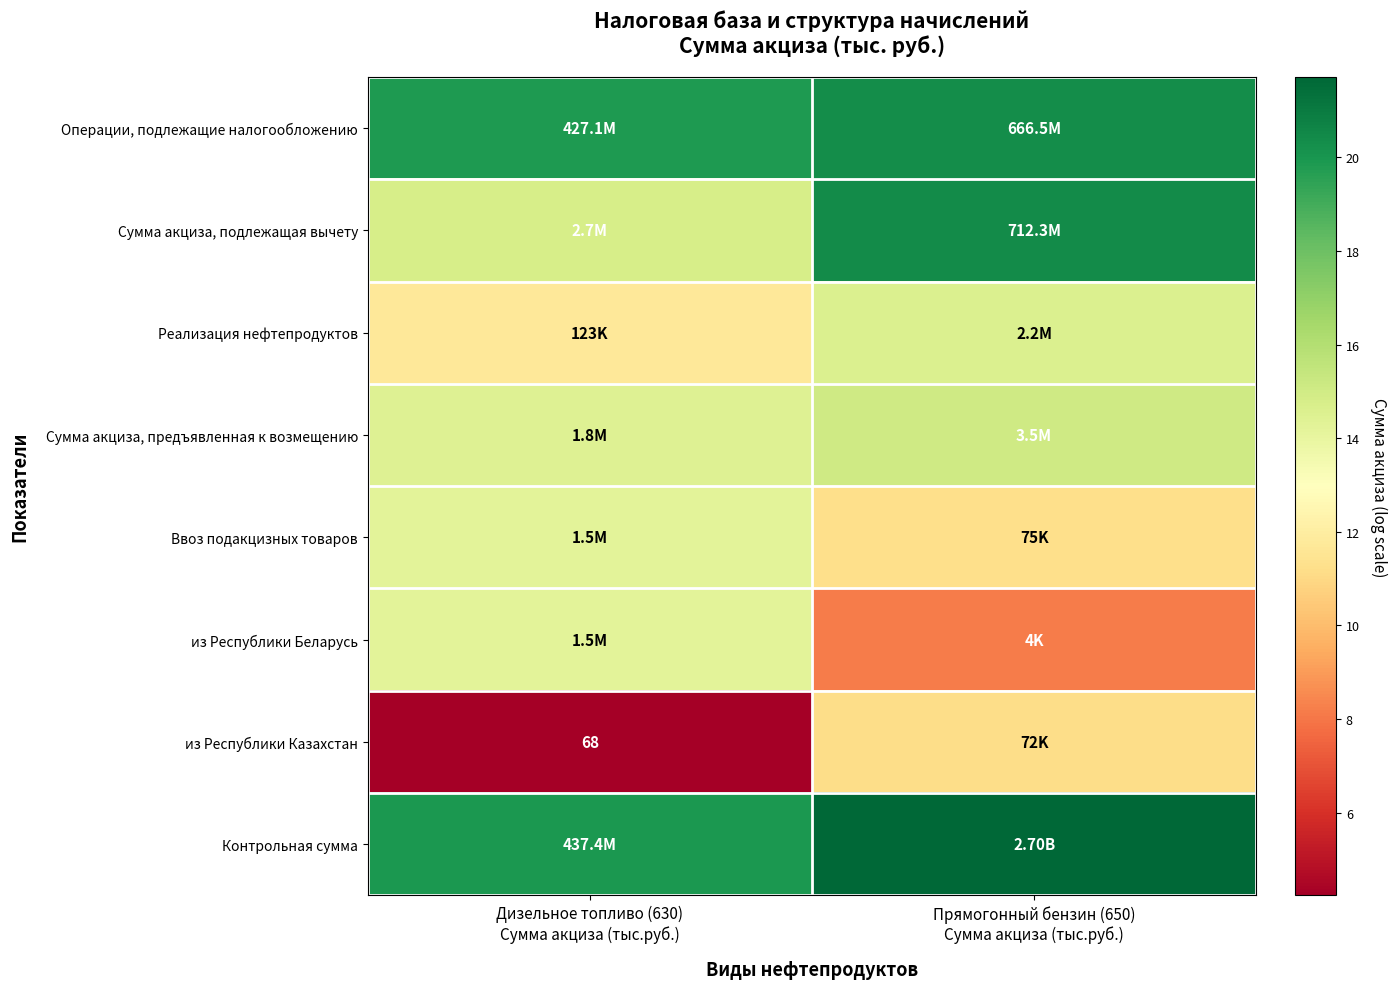

What is the lowest value of the из Республики Беларусь series?

8.2